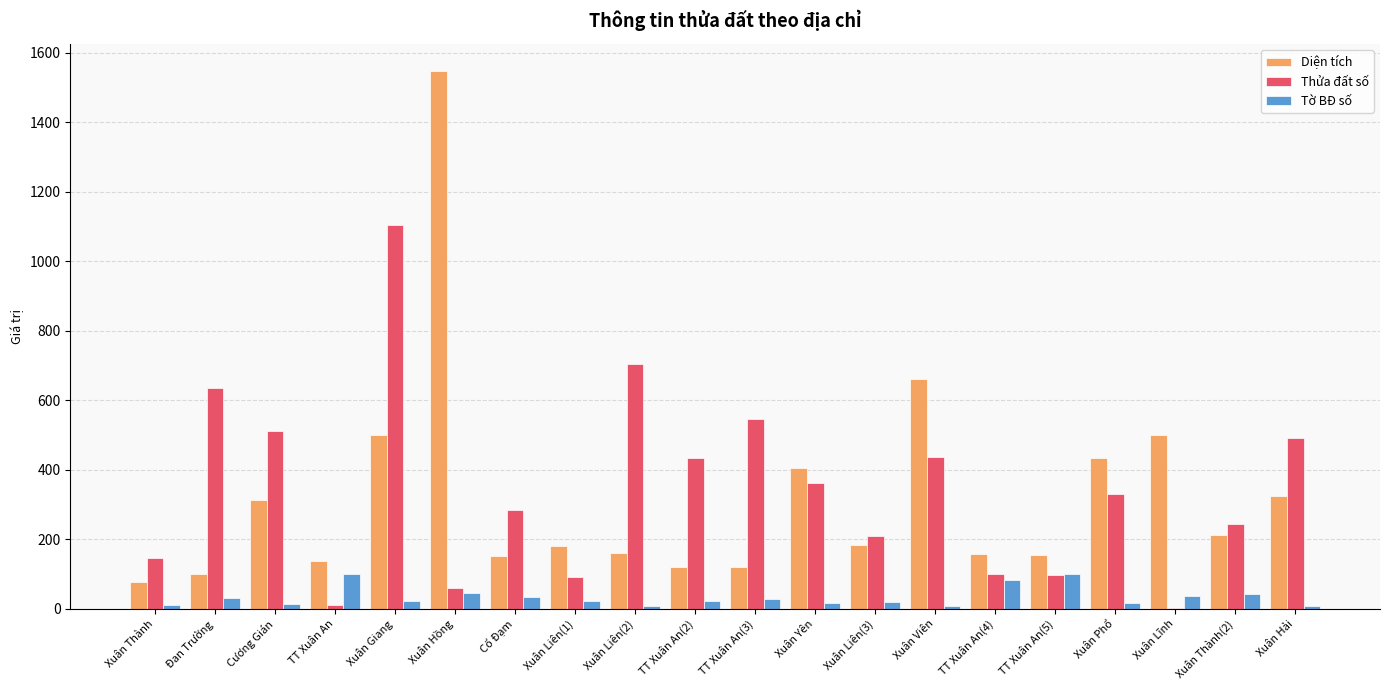

What is the difference between the Thửa đất số values at TT Xuân An(4) and Xuân Giang?

1002.0